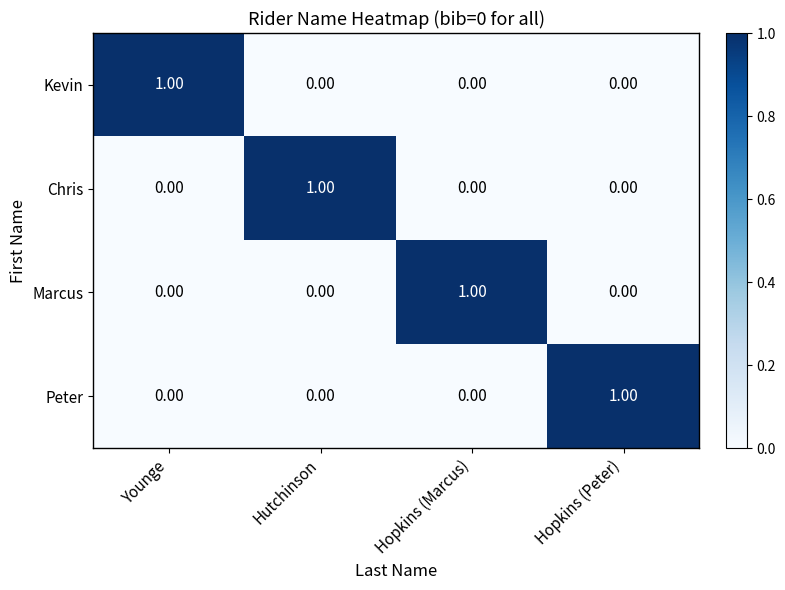

At which label does Kevin reach its peak?

Younge